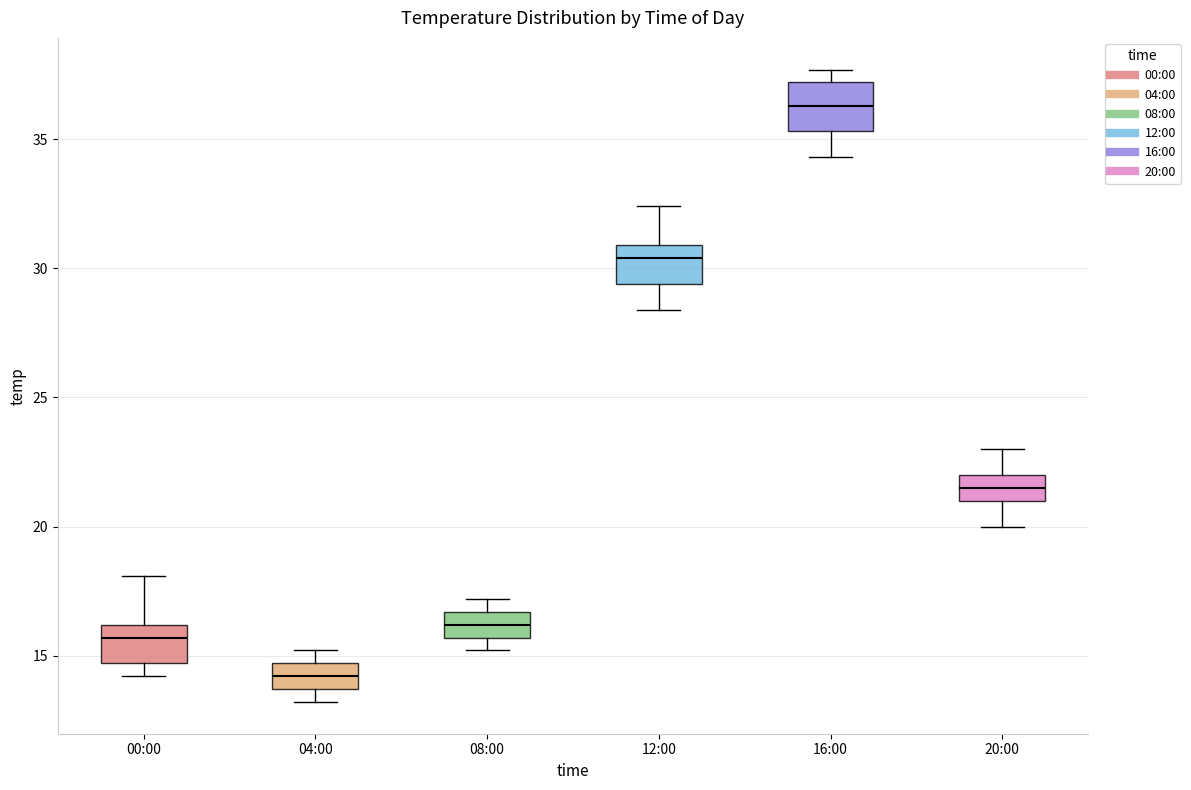

Which box's median line is the lowest?

04:00